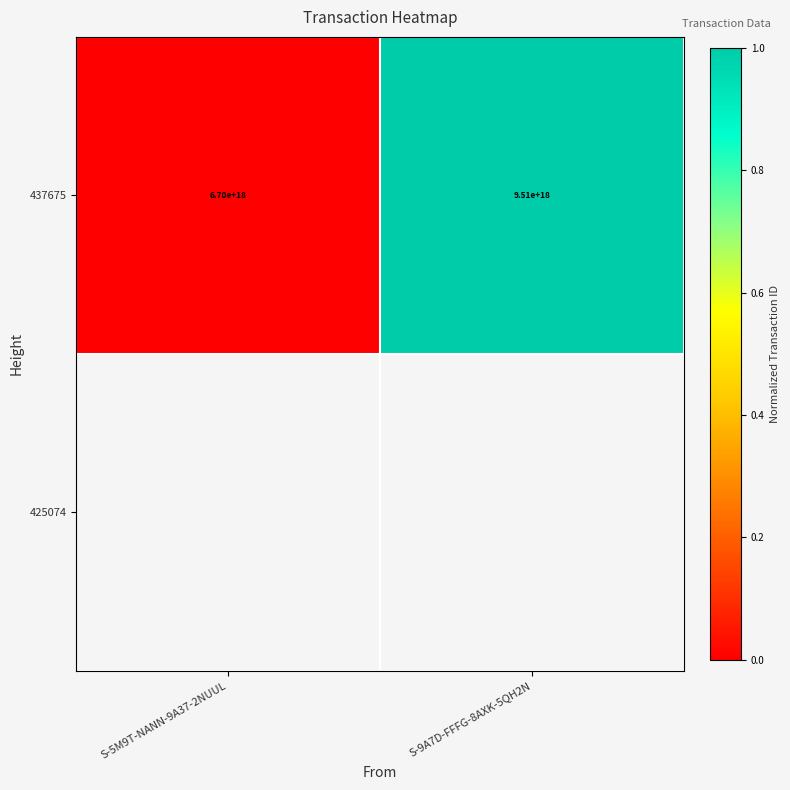

List the labels in order of value, smallest first.

S-5M9T-NANN-9A37-2NUUL, S-9A7D-FFFG-8AXK-5QH2N